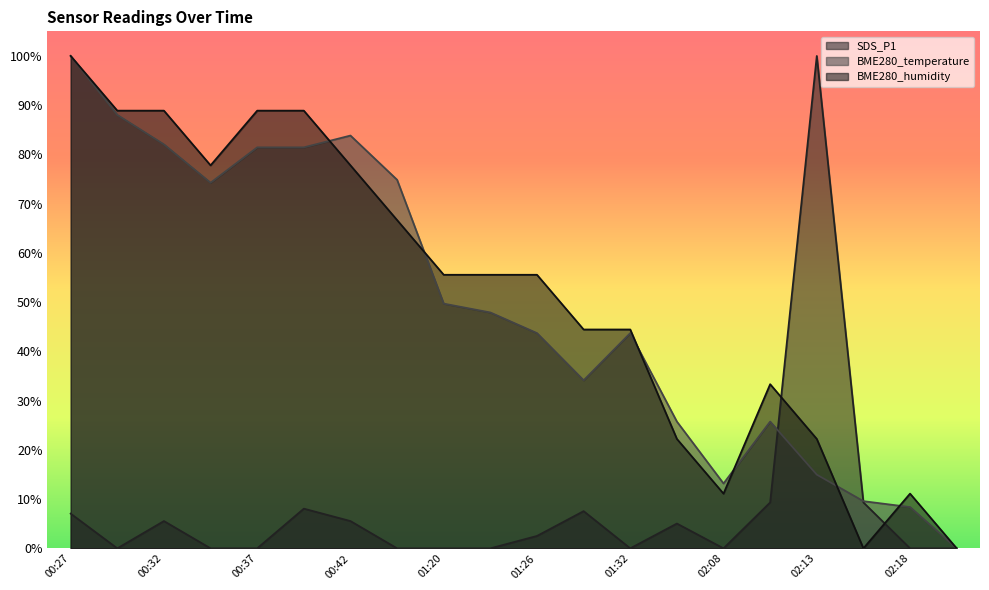

What is the maximum value shown in the chart?

100.0